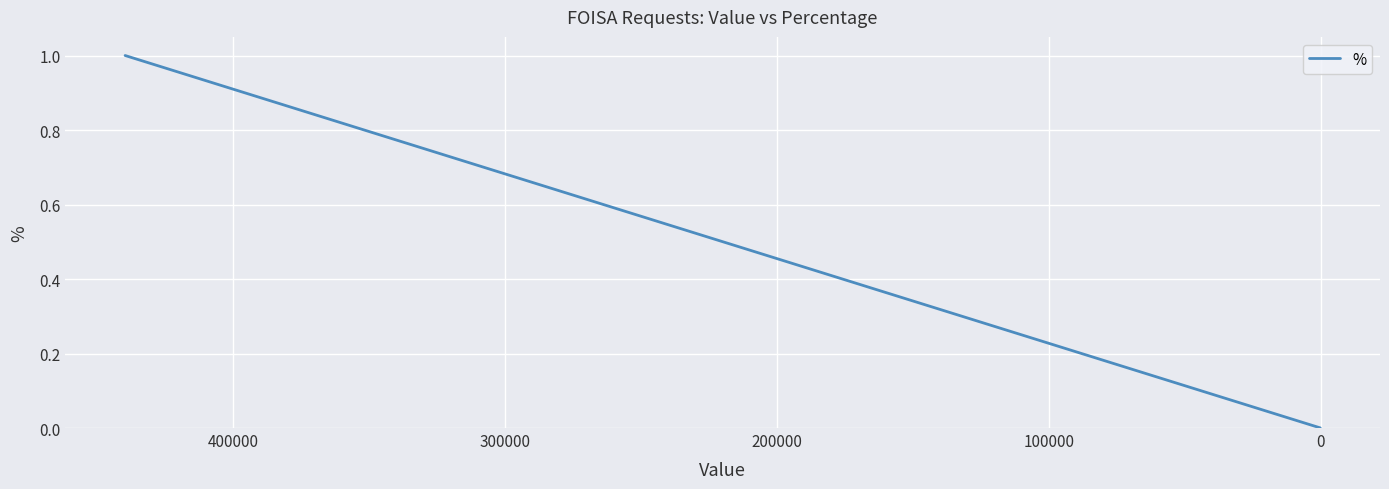

Reading right to left, transcribe all the data shown in this chart.

0.0	0.0	0.0	0.0	0.0	0.0	0.0	0.0	0.0	0.0	0.1	0.1	0.1	0.2	0.6	0.9	1.0